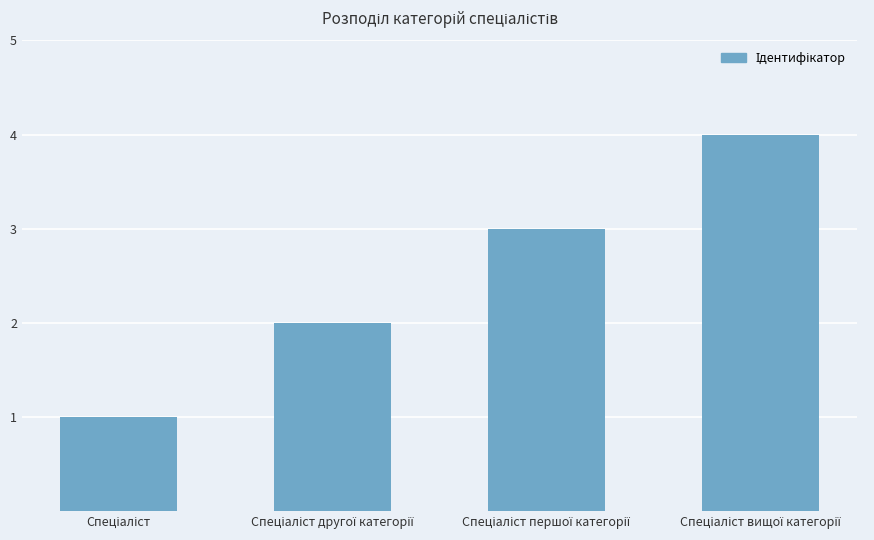

What is the difference between the maximum and minimum values?

3